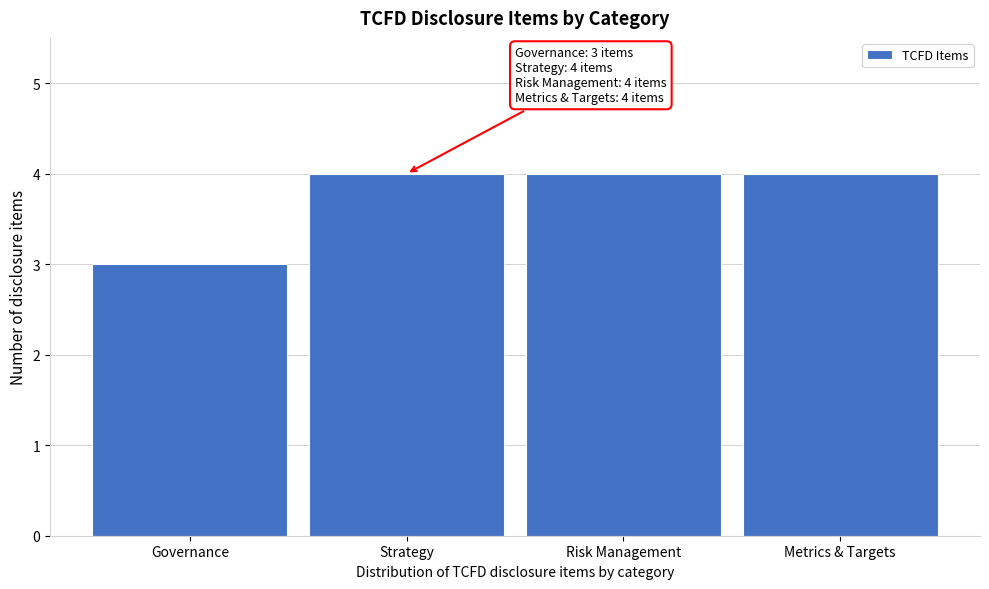

Reading left to right, what are all the values shown in this chart?

Governance=3	Strategy=4	Risk Management=4	Metrics & Targets=4